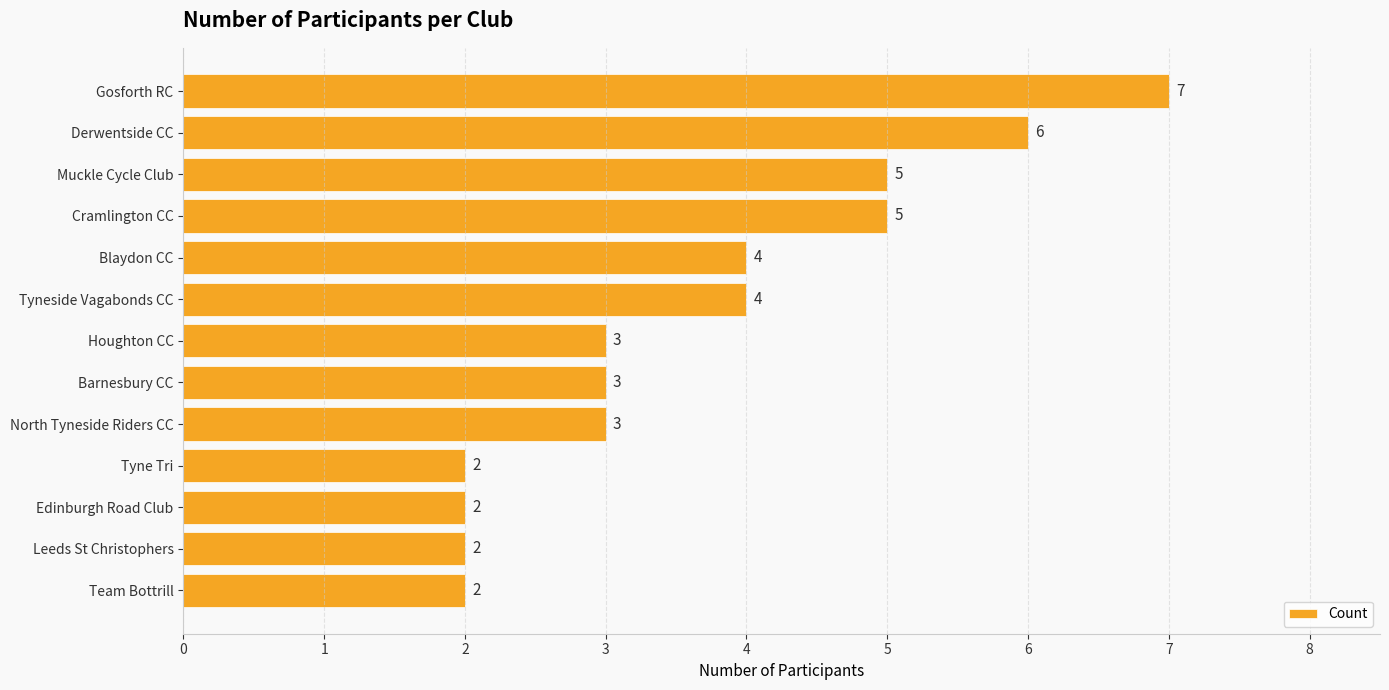

What is the sum of all values?

48